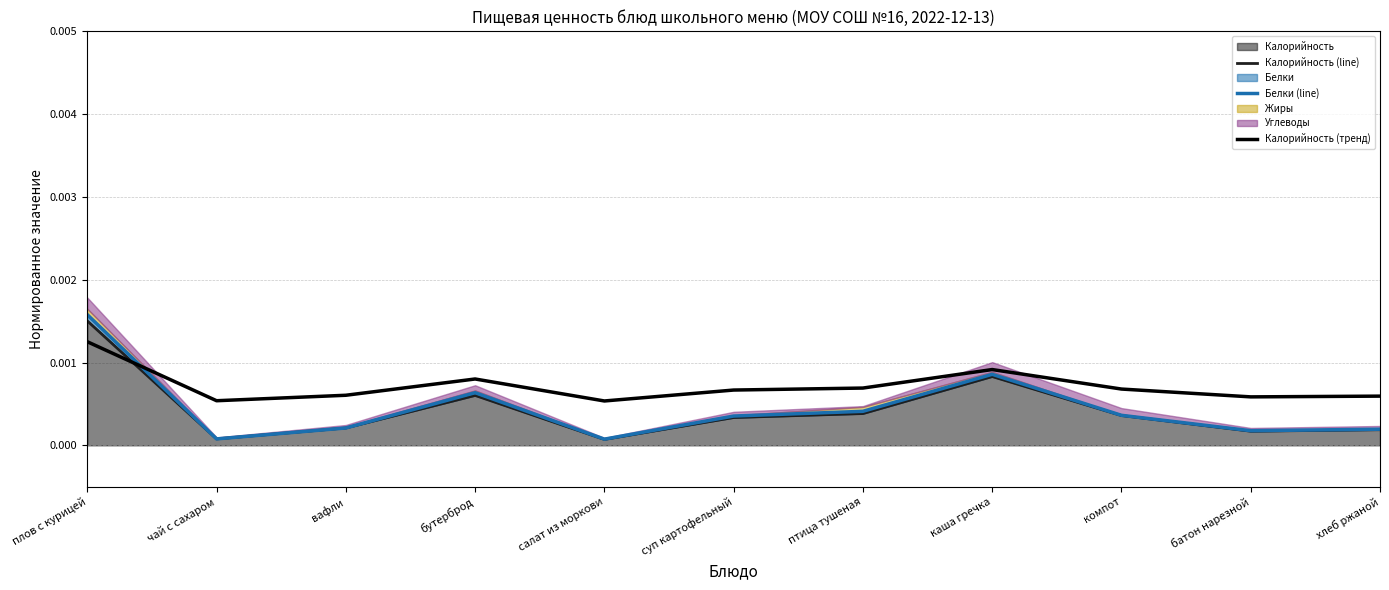

After their last crossing, which series has the higher values: Калорийность (line) or Калорийность (тренд)?

Калорийность (тренд)